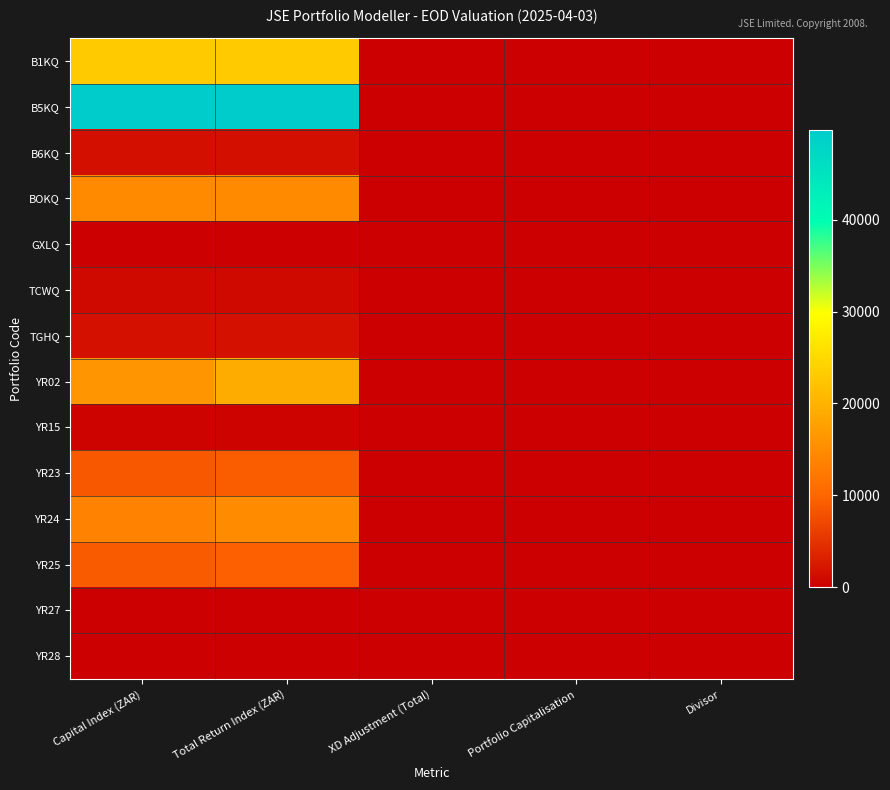

Which series has the largest total across all categories?

B5KQ